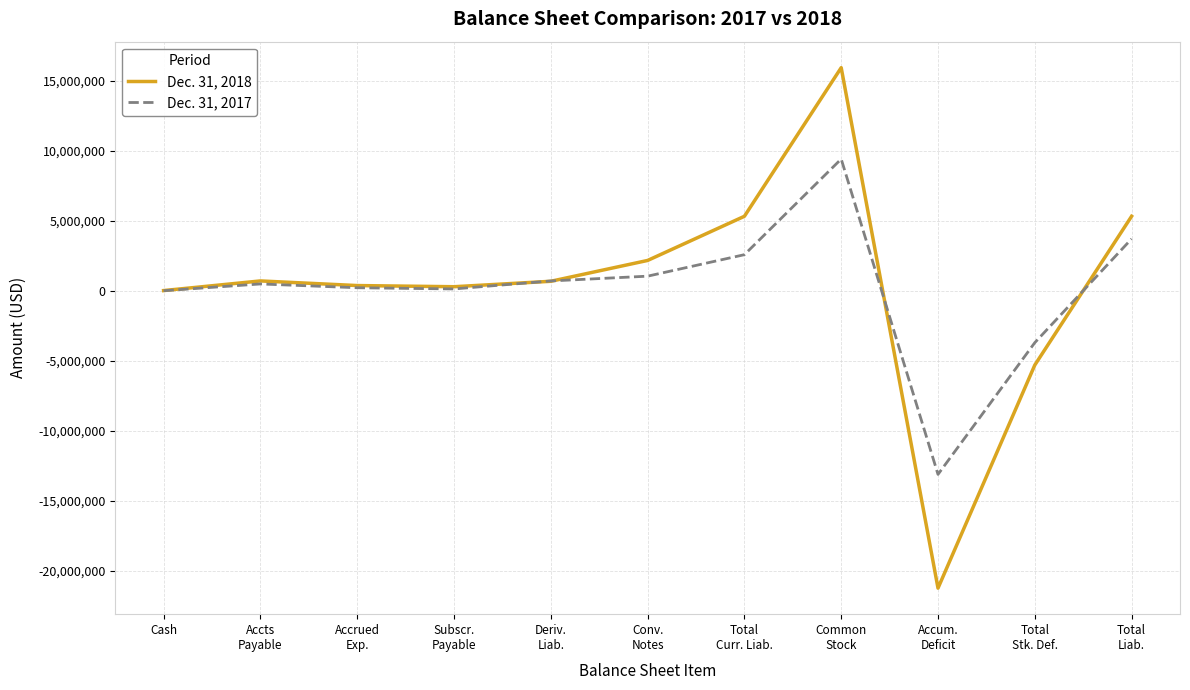

What are all the series names shown in the legend?

Dec. 31, 2018, Dec. 31, 2017